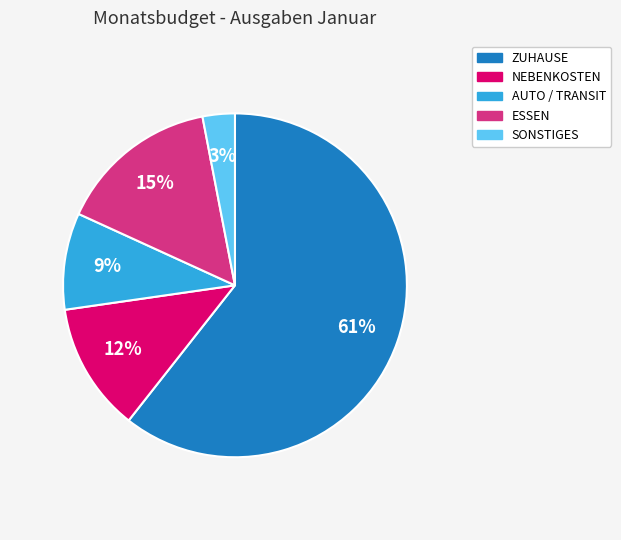

Which slice is the largest?

ZUHAUSE